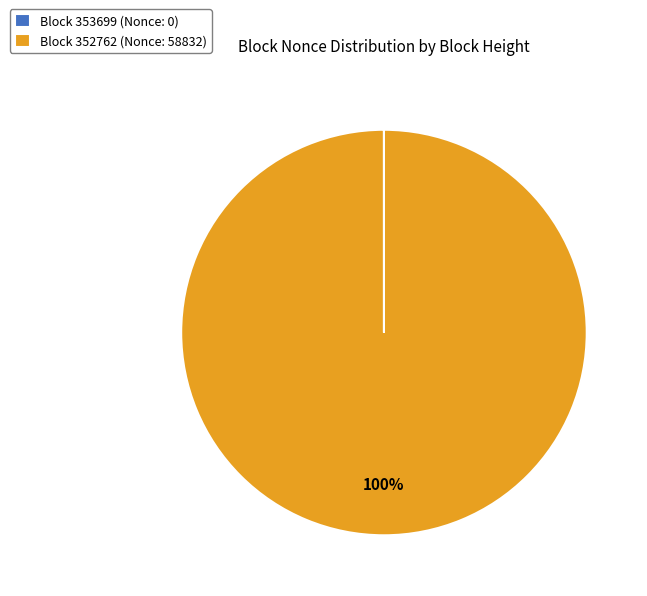

What is the majority slice?

Block 352762 (Nonce: 58832)